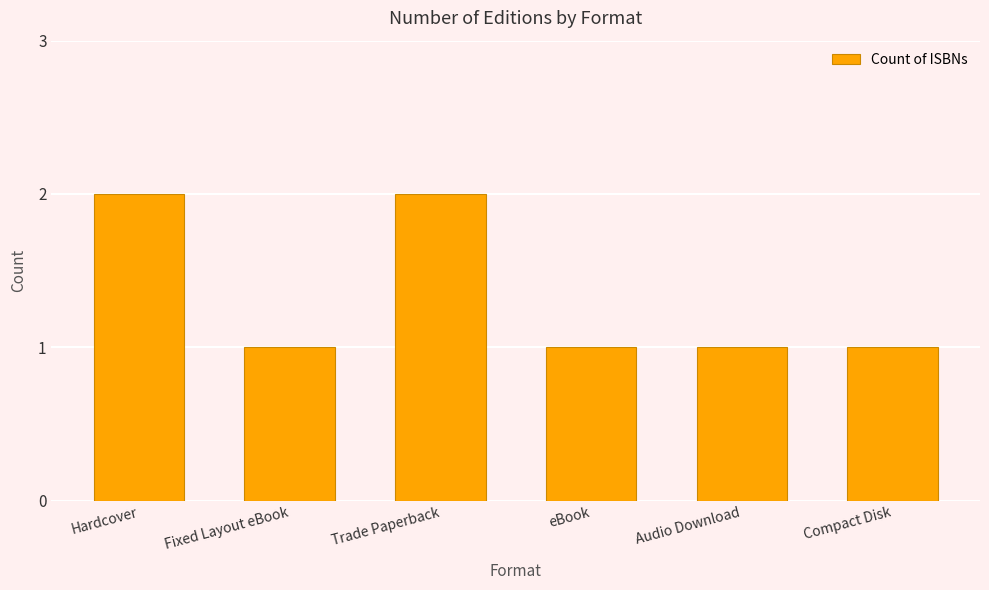

How many bars are there in total?

6